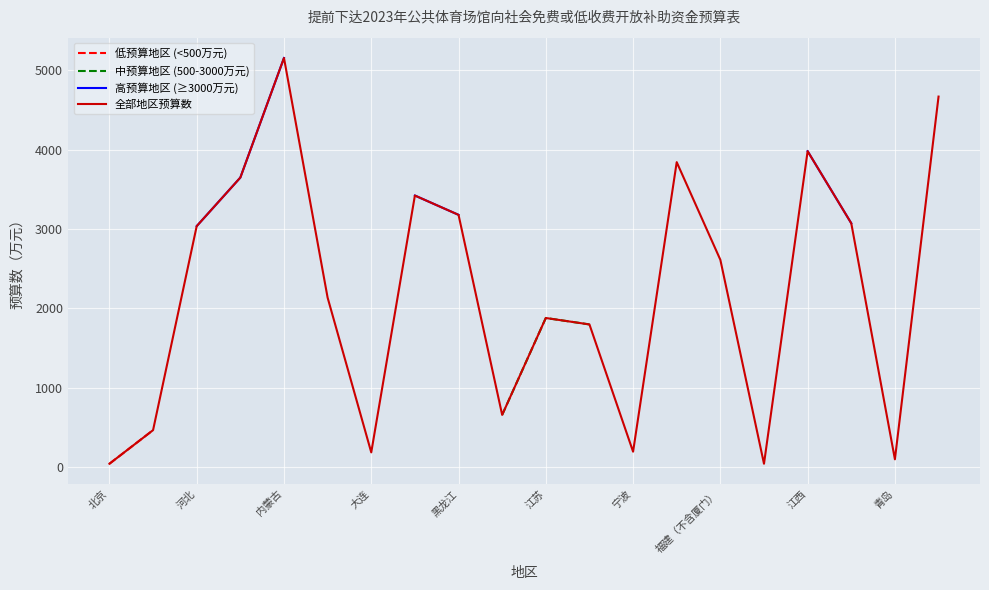

How many categories are shown in the chart?

20